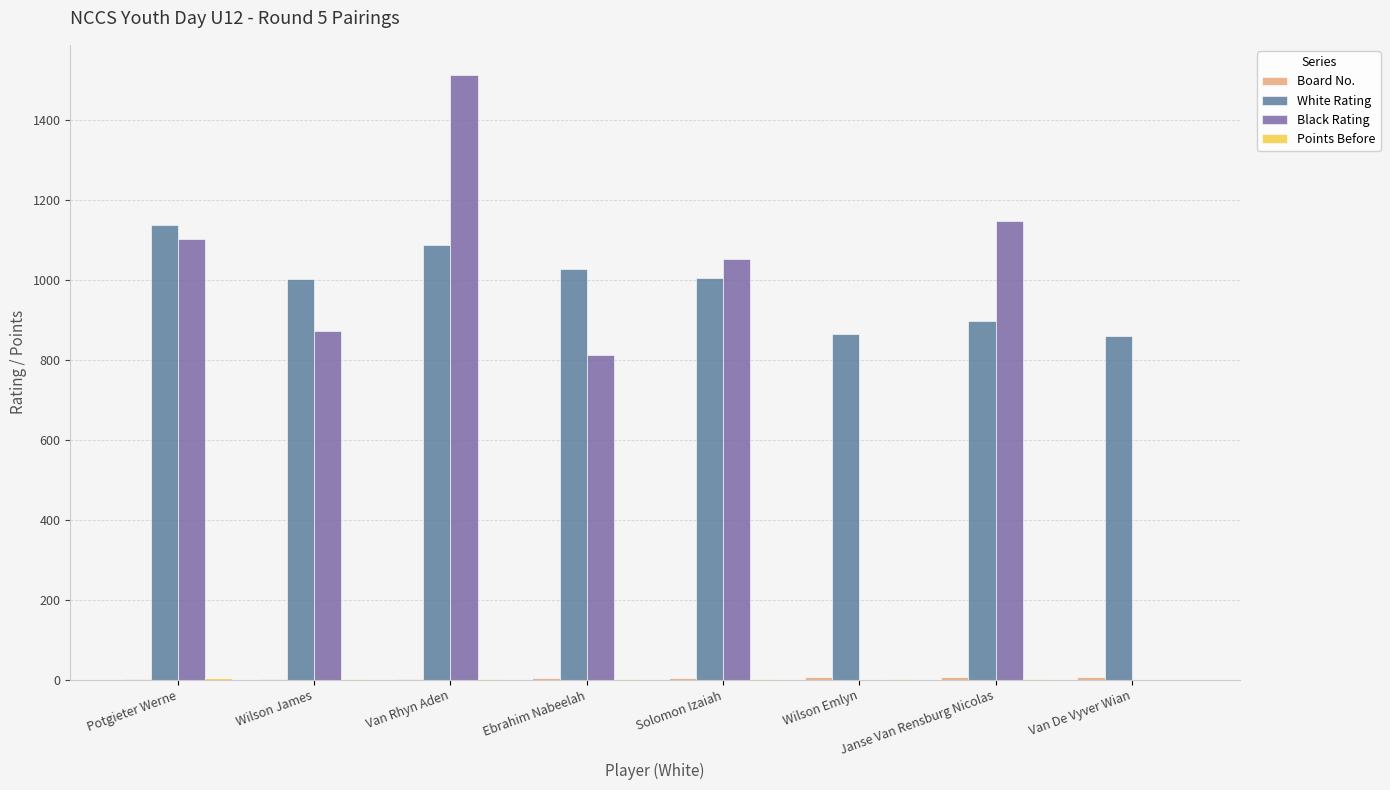

Reading left to right, extract all data points from this chart.

Board No.: 1	2	3	4	5	6	7	8
White Rating: 1137	1002	1088	1028	1006	866	898	861
Black Rating: 1104	872	1513	812	1054	0	1149	0
Points Before: 4	2	3	2	2	2	1	0